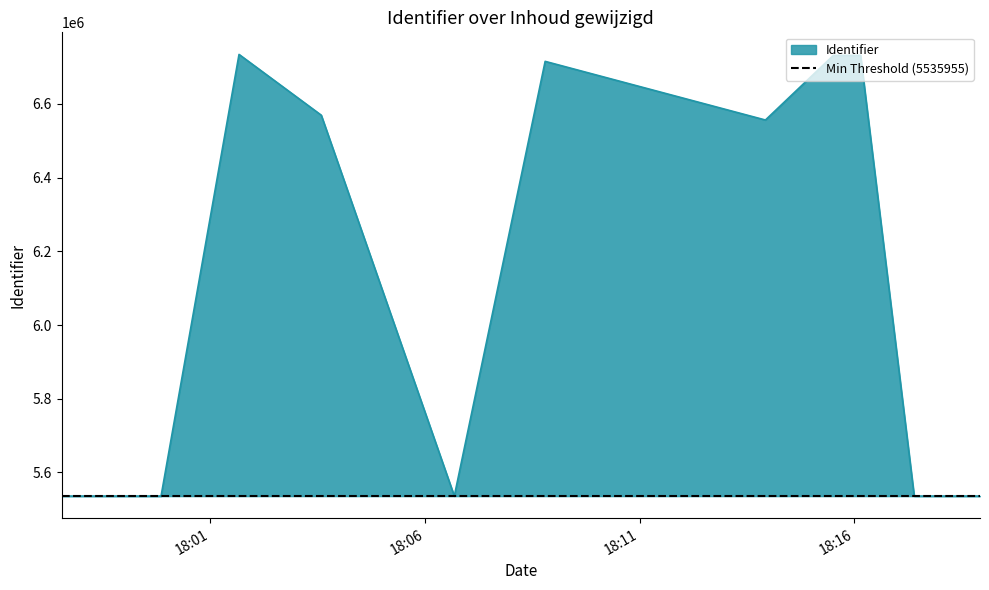

Reading left to right, extract all data points from this chart.

5535955	5535959	5535965	5535970	6734417	6569455	5535977	6715570	6556409	6731764	6731837	5535987